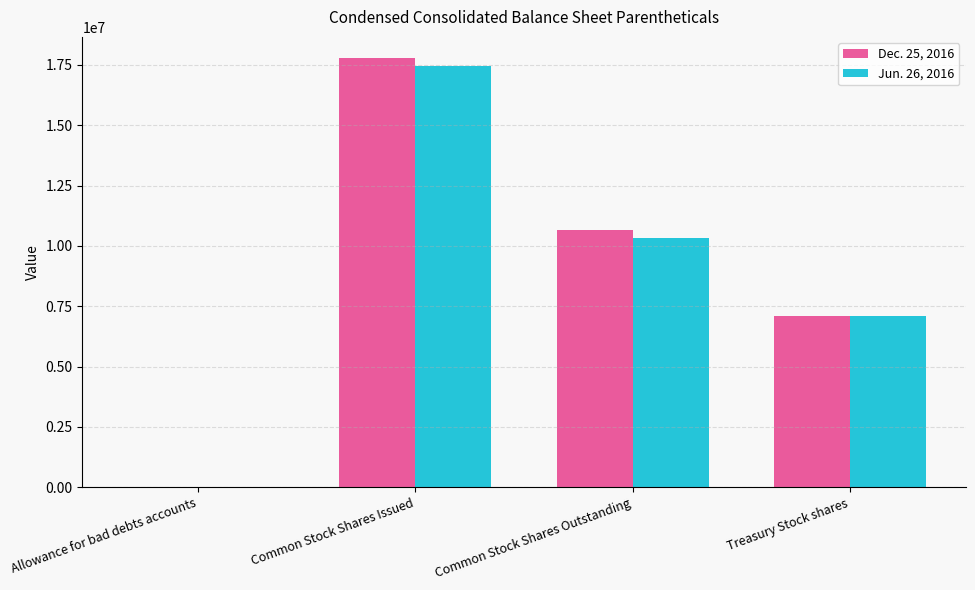

How many categories are shown in the chart?

4